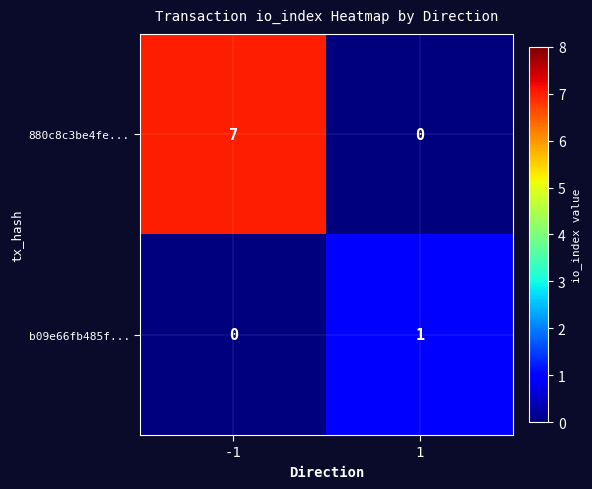

Which series has the widest spread of values?

880c8c3be4fe...